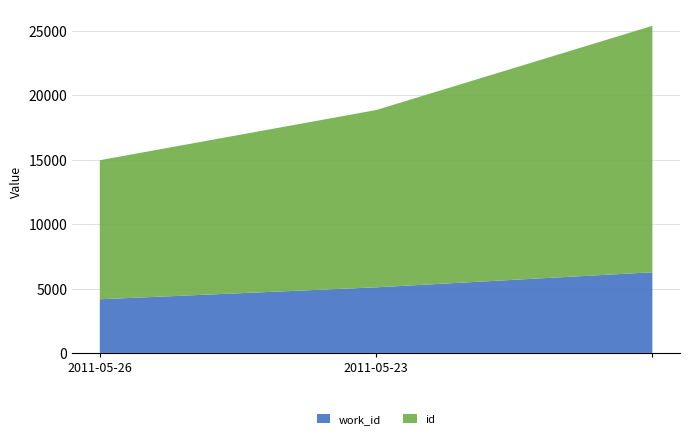

Reading left to right, what are all the values shown in this chart?

work_id: 4167	5095	6264
id: 10800	13766	19140